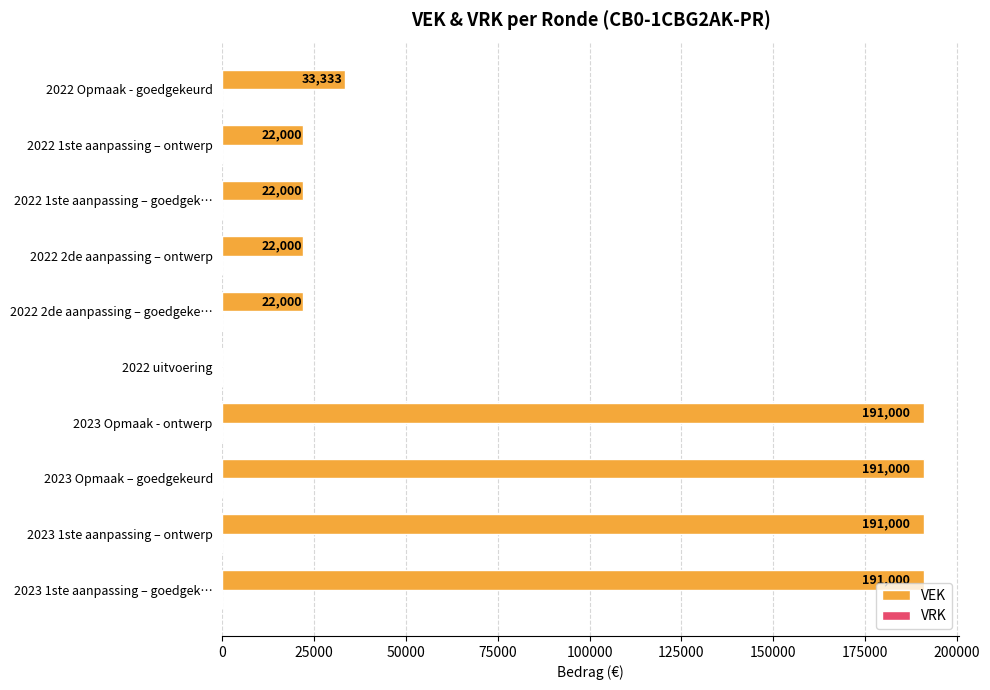

What is the approximate value at 2023 1ste aanpassing – goedgek…, to the nearest 10?

191000